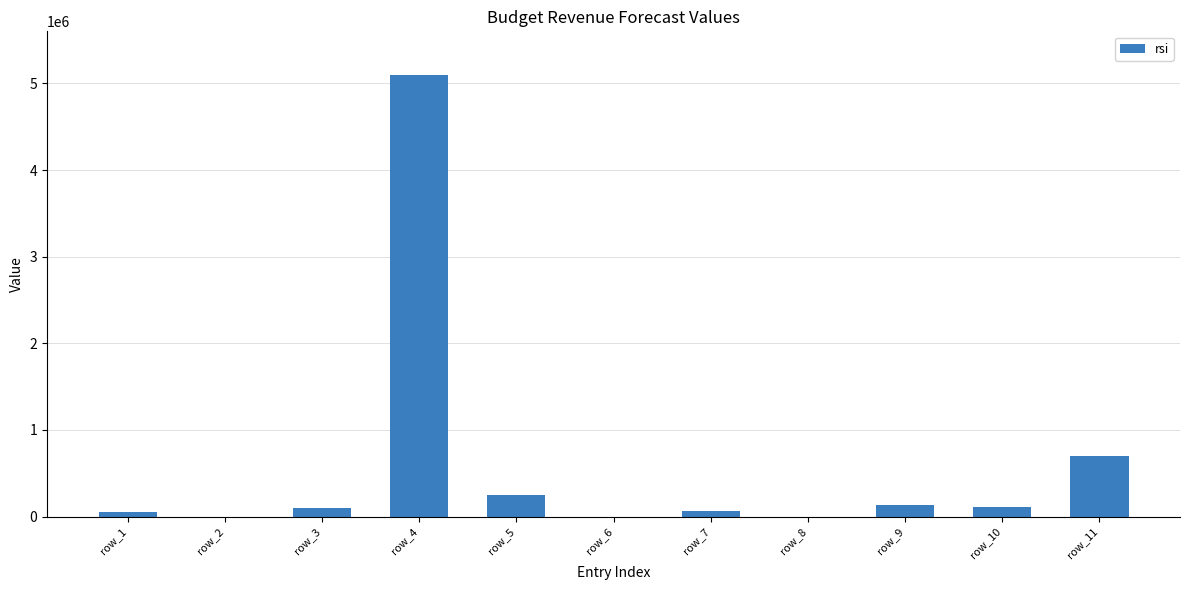

Which has a higher value, row_8 or row_4?

row_4